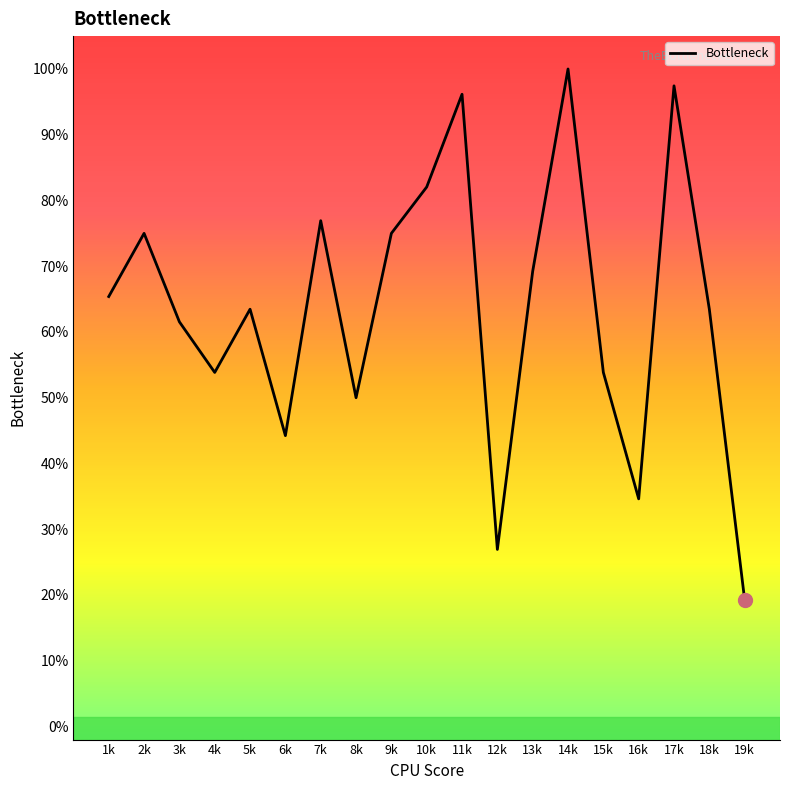

Reading right to left, transcribe all the data shown in this chart.

19.2	63.5	97.4	34.6	53.8	100.0	69.2	26.9	96.2	82.1	75.0	50.0	76.9	44.2	63.5	53.8	61.5	75.0	65.4